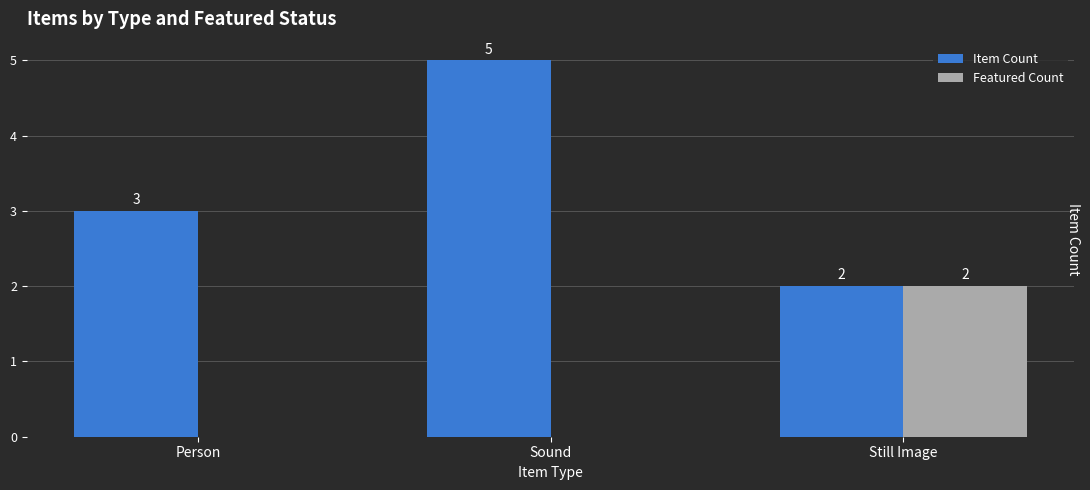

Is it true that Featured Count equals -1 at Sound?

False